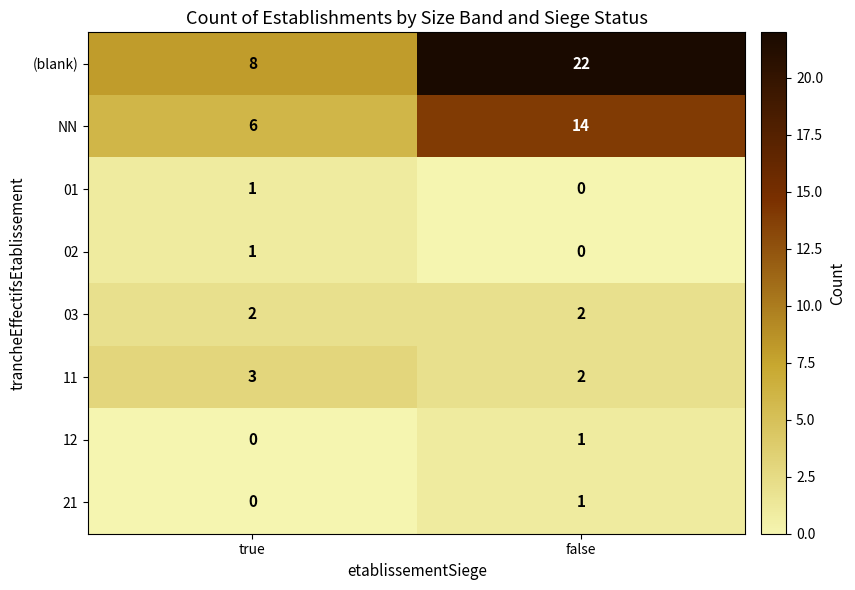

True or false: 11 has a value of 2 at false.

True